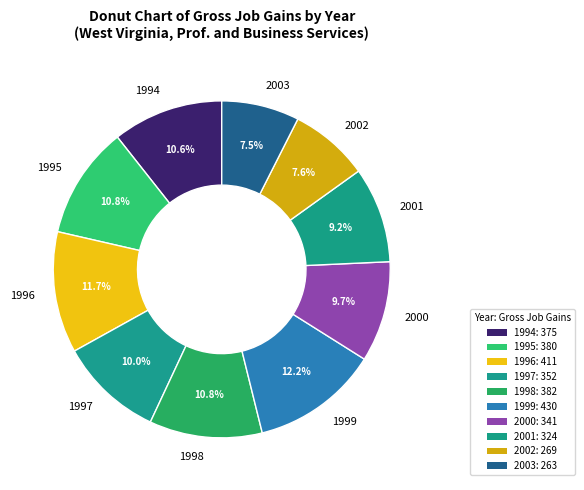

Approximately how many times larger is the value at 1994 compared to 1996?

0.9